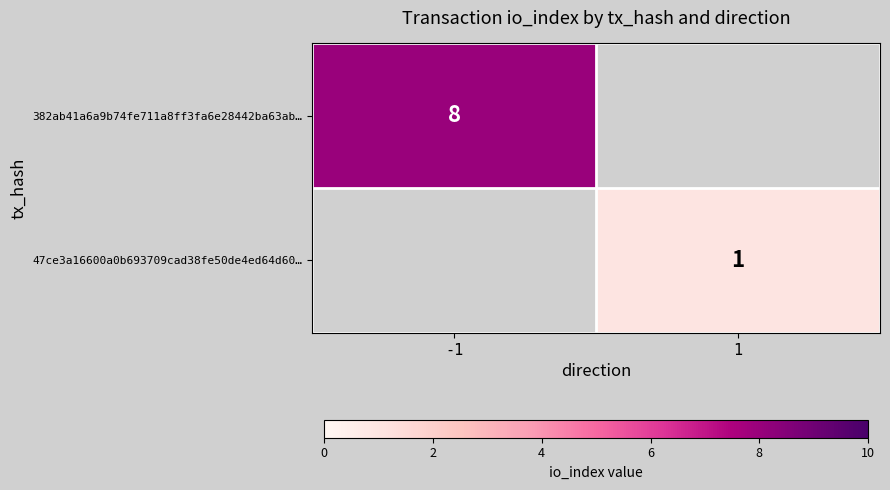

Is the value of 47ce3a16600a0b693709cad38fe50de4ed64d60… at 1 greater than the value of 382ab41a6a9b74fe711a8ff3fa6e28442ba63ab… at -1?

No